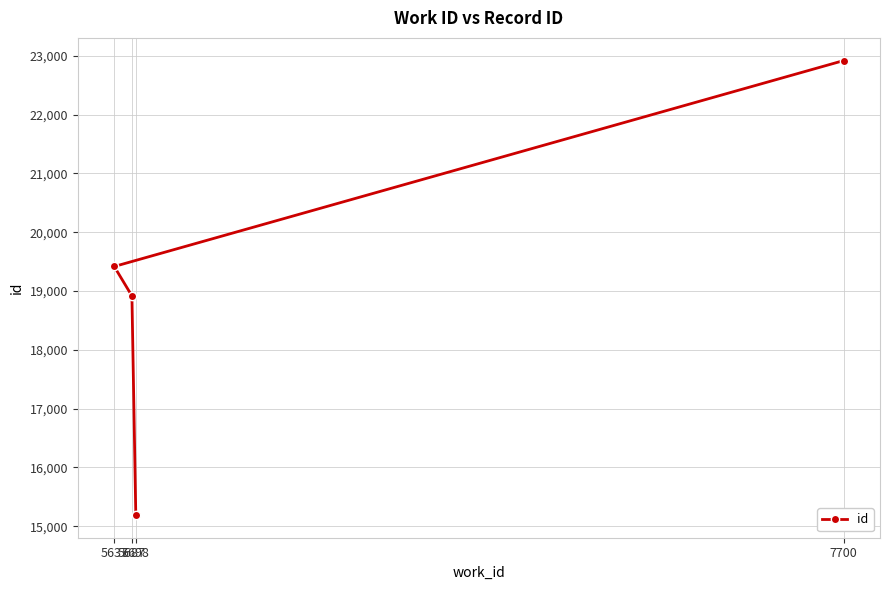

Is it true that the value at 5637 is 8587?

False